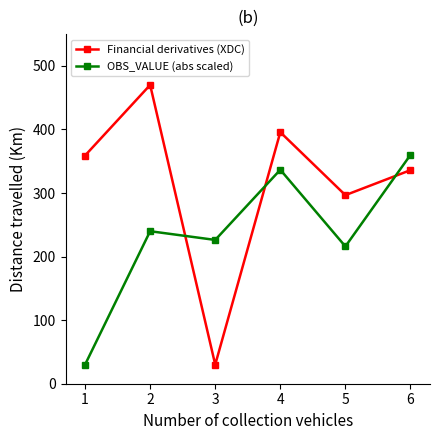

At which label is Financial derivatives (XDC) closest to 250?

5